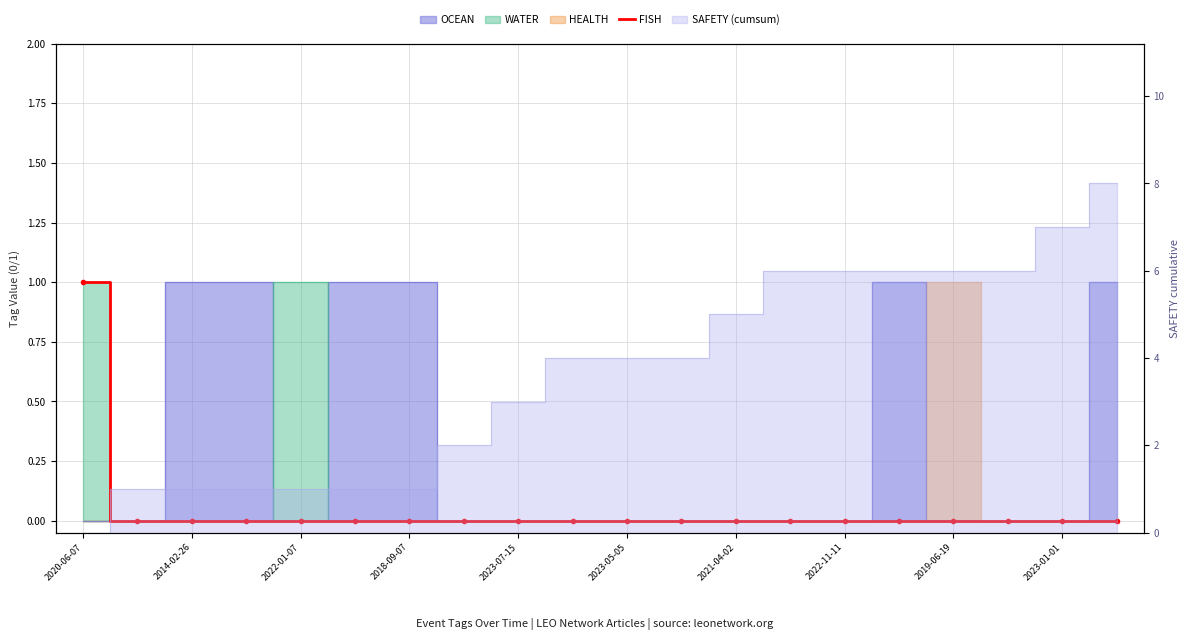

Which category has the lowest value across all series?

2014-02-26